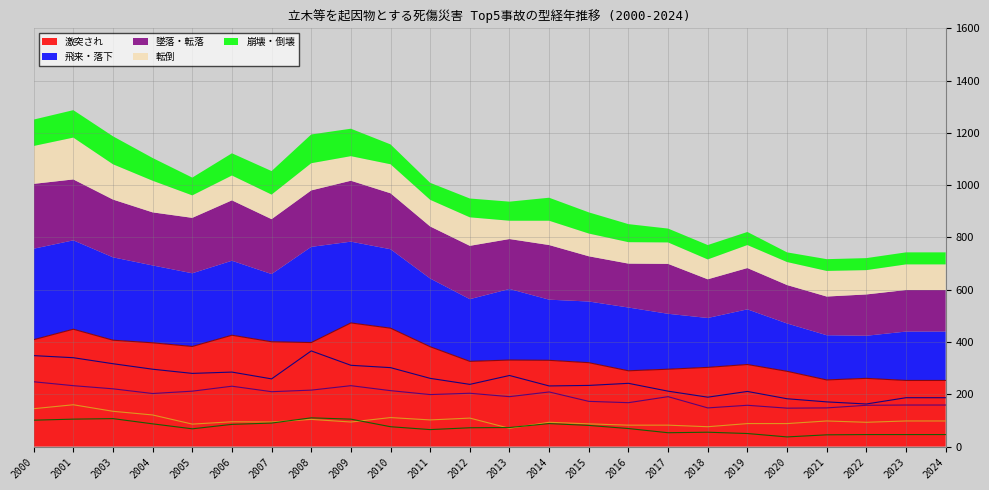

How many series are shown in this chart?

5